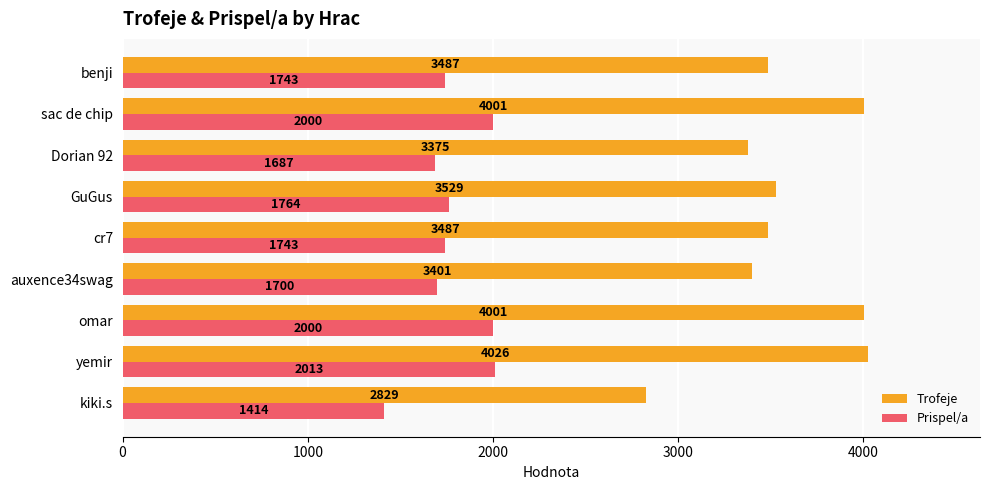

Which series has the largest total across all categories?

Trofeje